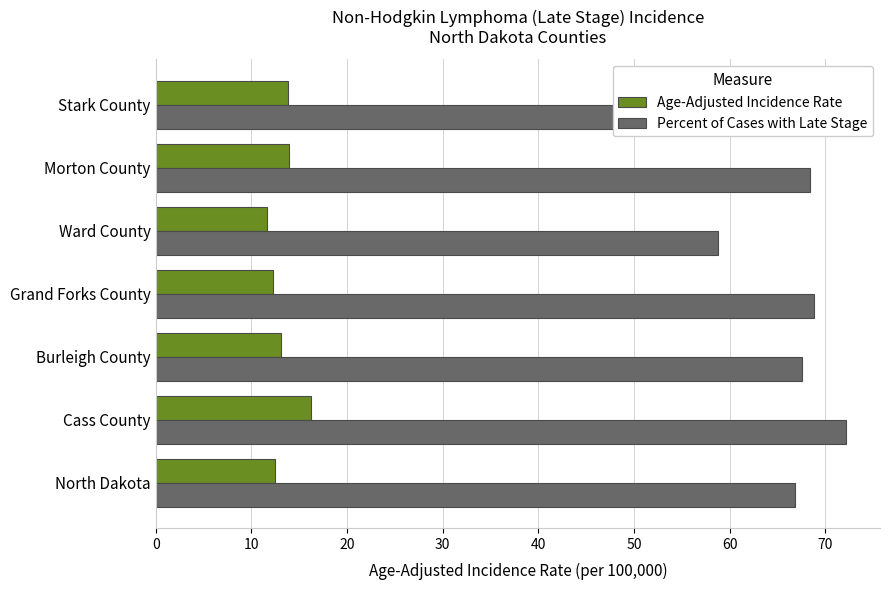

What is the difference between the highest and lowest values at Cass County?

55.9